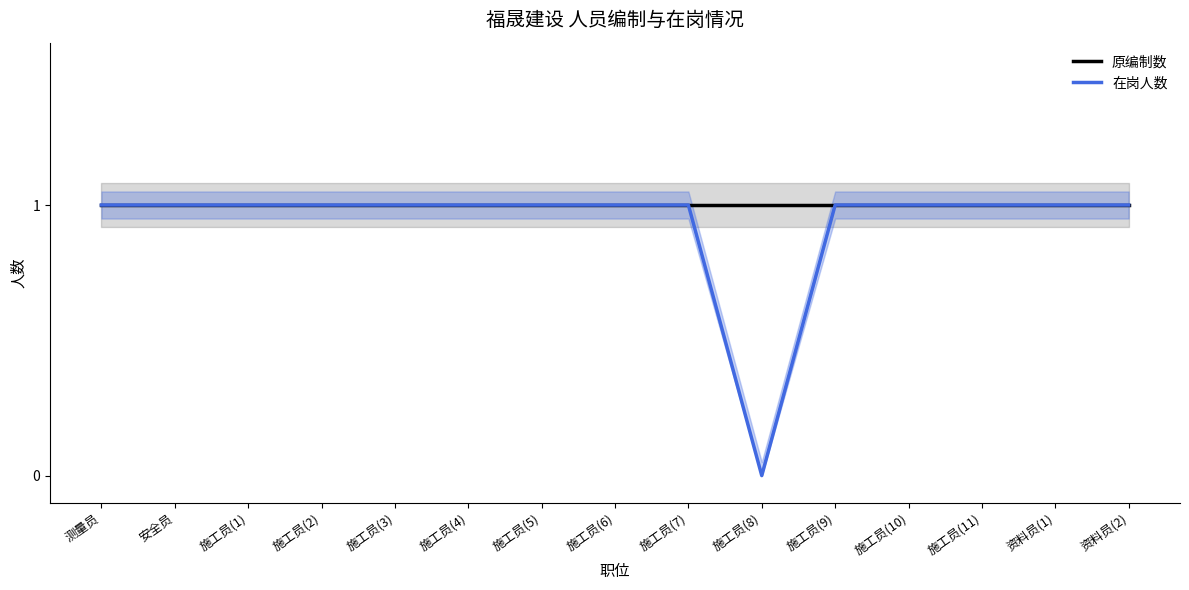

True or false: 原编制数 and 在岗人数 intersect in this chart.

False